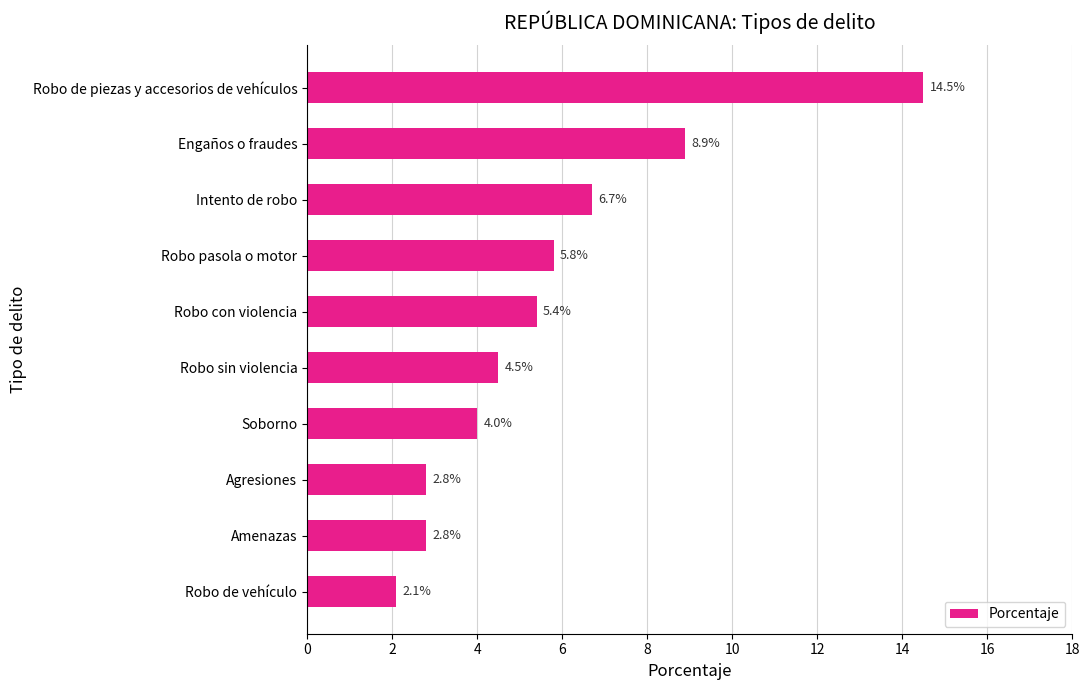

What is the difference between the second highest and minimum values?

6.8